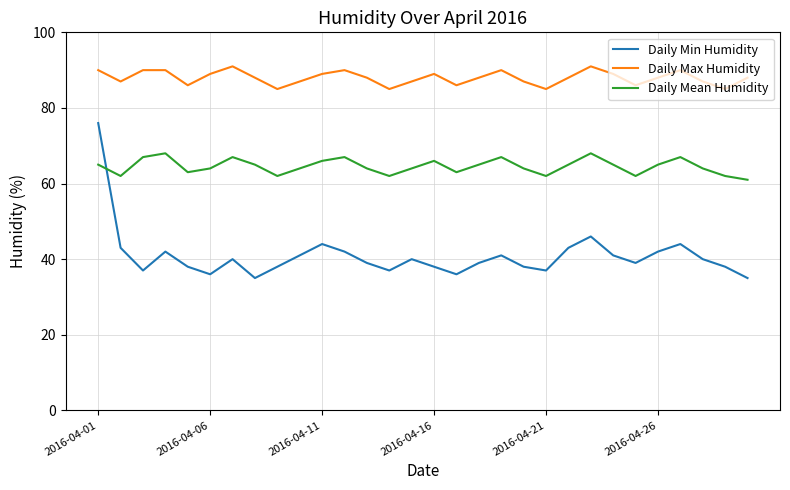

What is the average value of the Daily Min Humidity series?

41